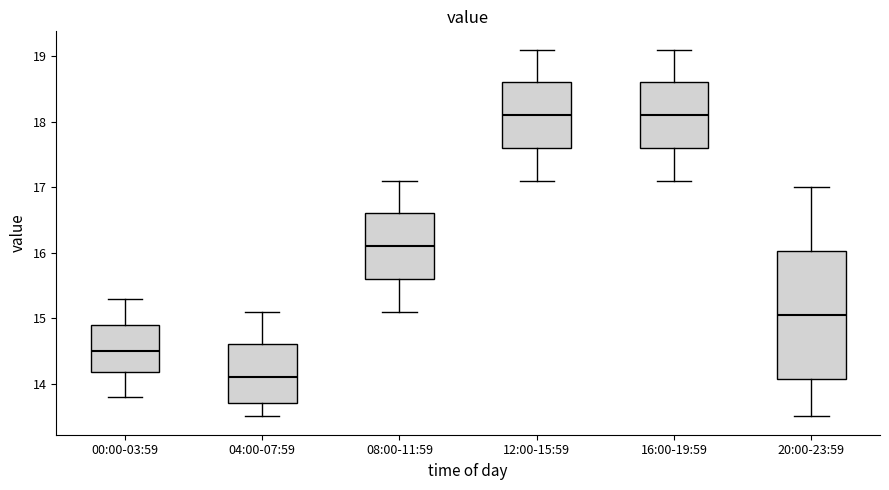

Comparing the boxes themselves (not the whiskers), which one is the tallest?

20:00-23:59